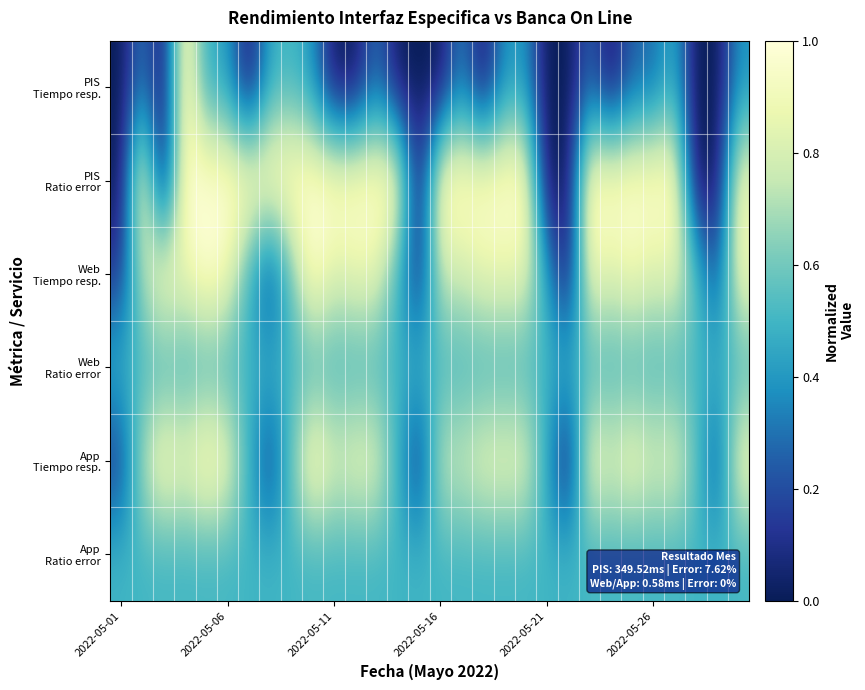

What is the greatest value displayed?

1.0